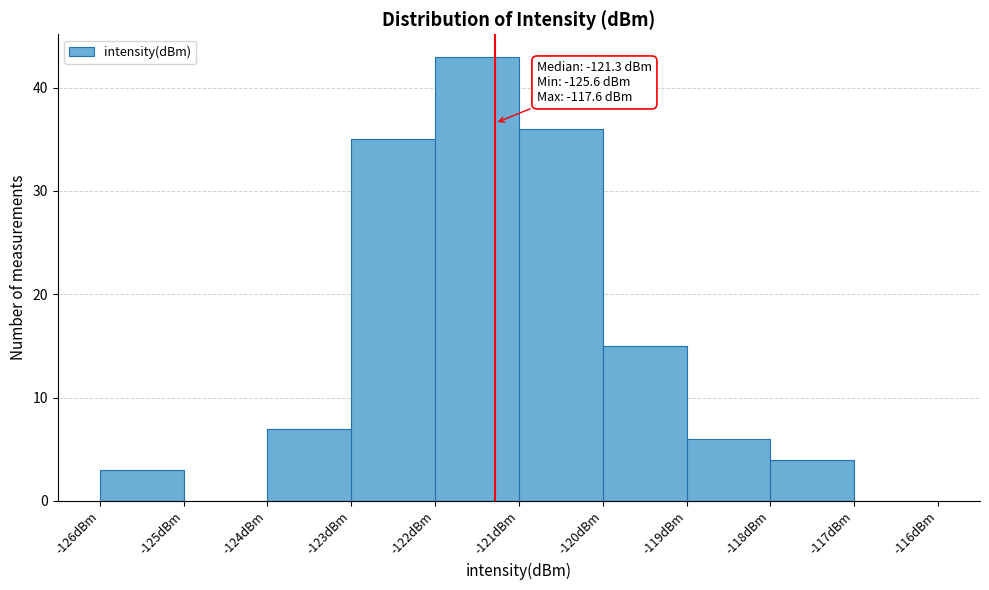

Over which range of the x-axis is the bar tallest?

-122 to -121